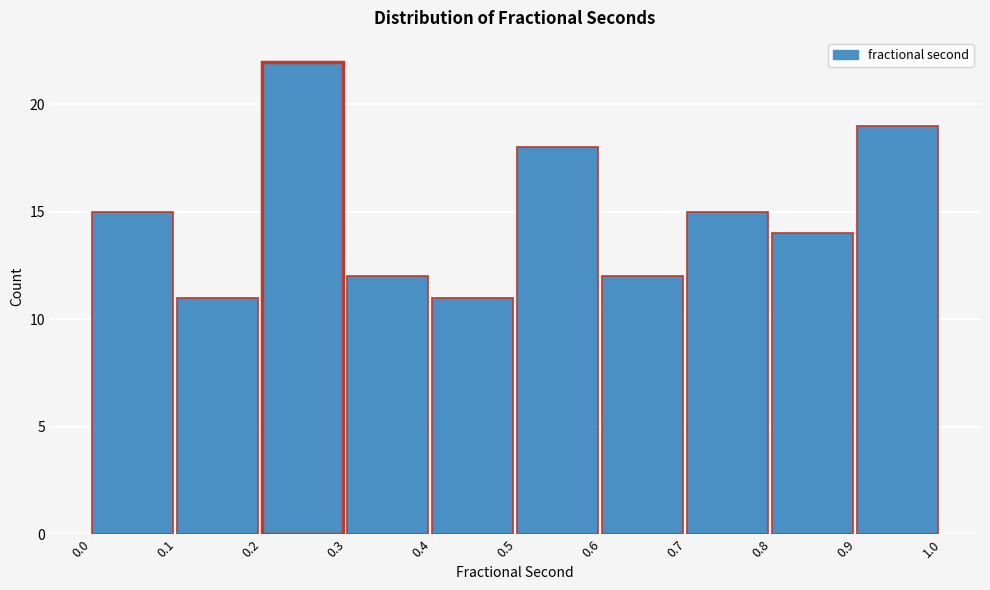

Which range on the x-axis has the tallest bar?

0.2 to 0.3